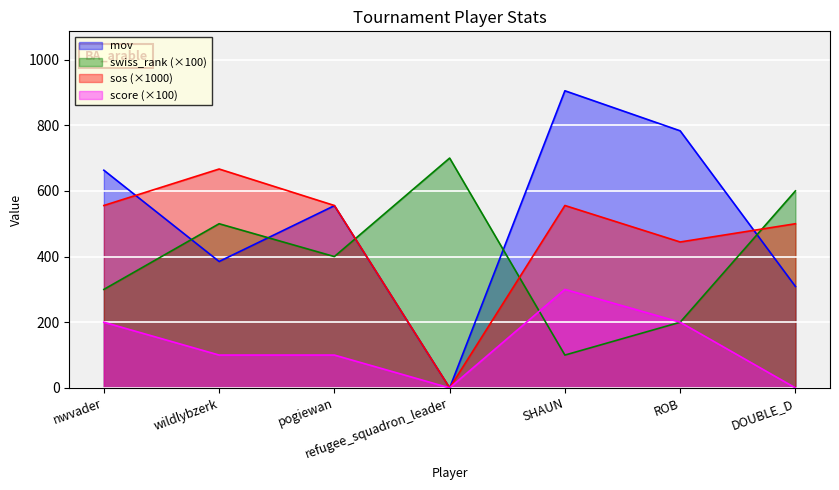

How many times do swiss_rank and mov cross each other?

5